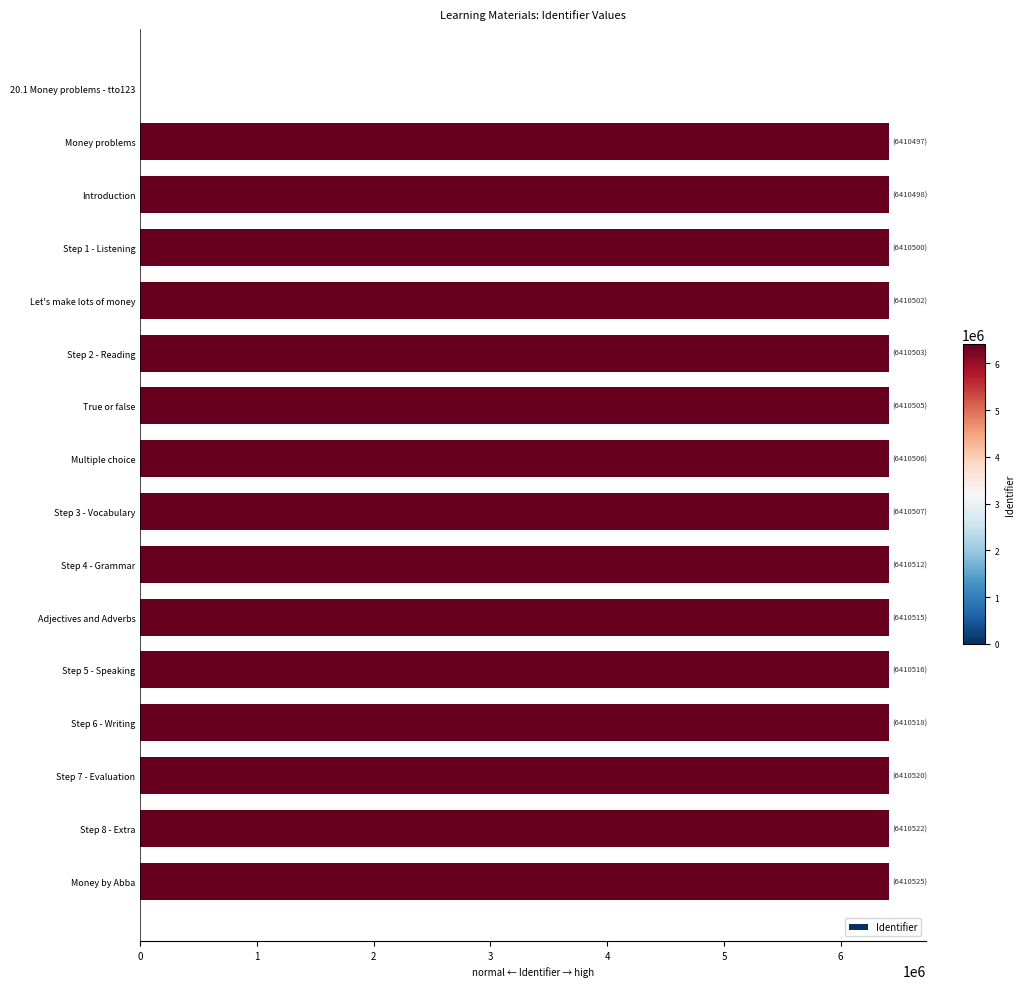

What is the greatest value displayed?

6410525